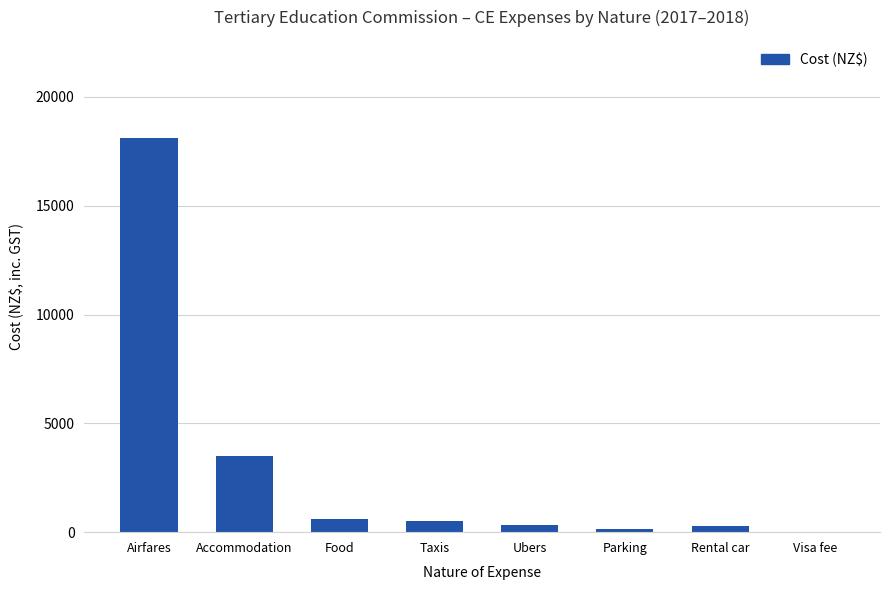

What is the difference between the values at Rental car and Visa fee?

243.6